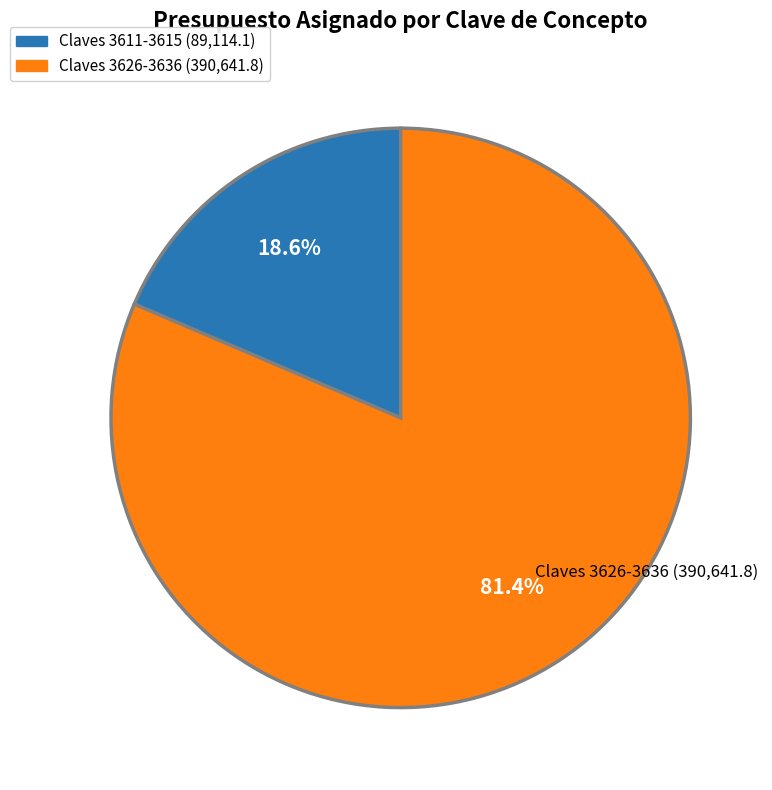

Does any single category account for the majority?

Yes